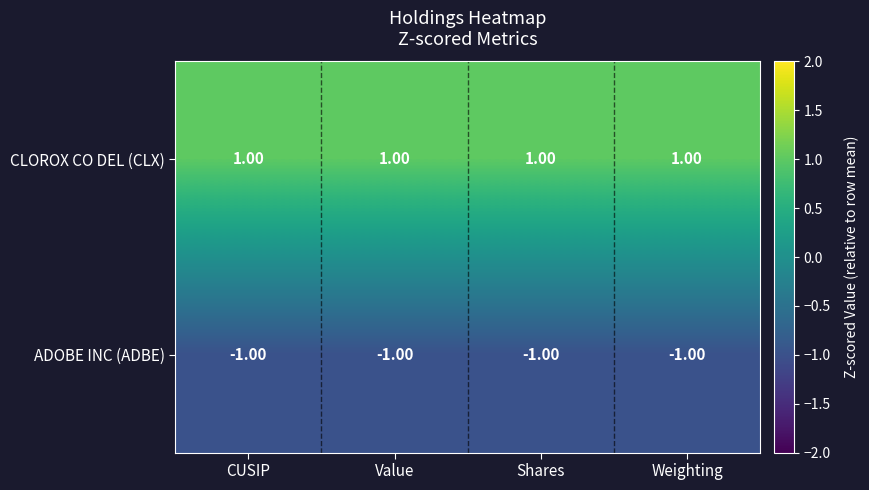

What is the sum of all CLOROX CO DEL (CLX) values?

4